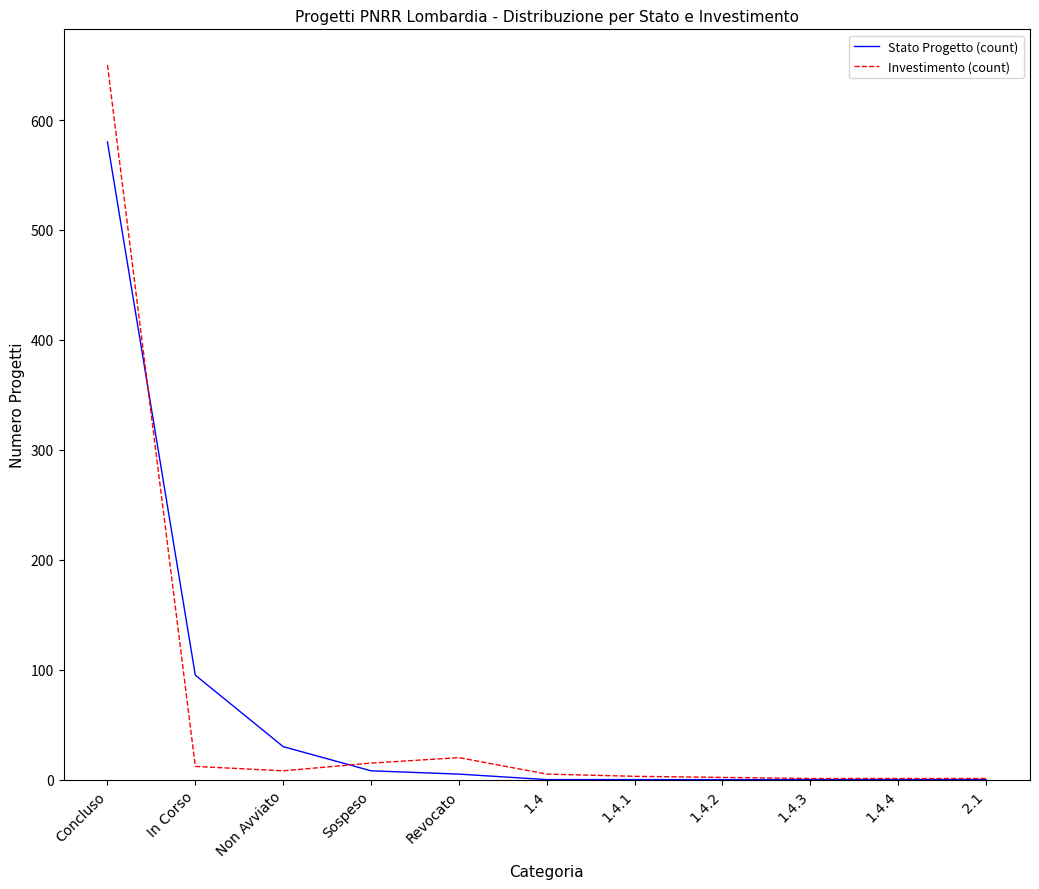

The value of Stato Progetto (count) at 1.4.1 is -277. True or false?

False